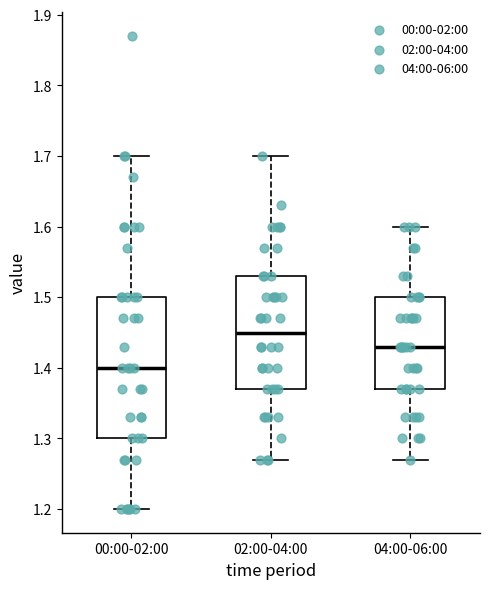

Reading left to right, transcribe this box plot: for each box, give where its median line is, the range the box spans, and where its two whiskers end, as read against the y-axis. The values are not printed on the chart, so give them approximately, as read against the axis.

00:00-02:00: median 1.40, box 1.30 to 1.50, whiskers 1.20 to 1.70
02:00-04:00: median 1.45, box 1.37 to 1.53, whiskers 1.27 to 1.70
04:00-06:00: median 1.43, box 1.37 to 1.50, whiskers 1.27 to 1.60